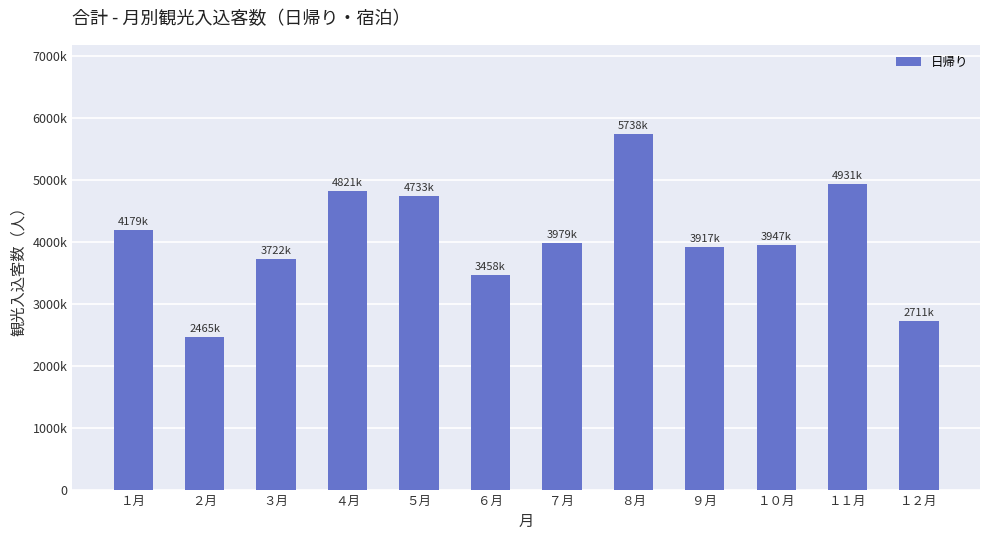

Are the bars horizontal?

No